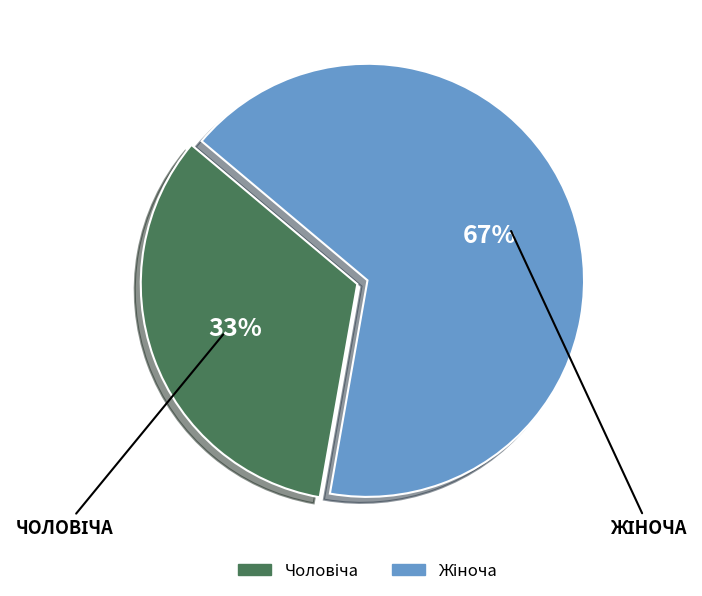

To the nearest percent, what is the average slice percentage?

50%